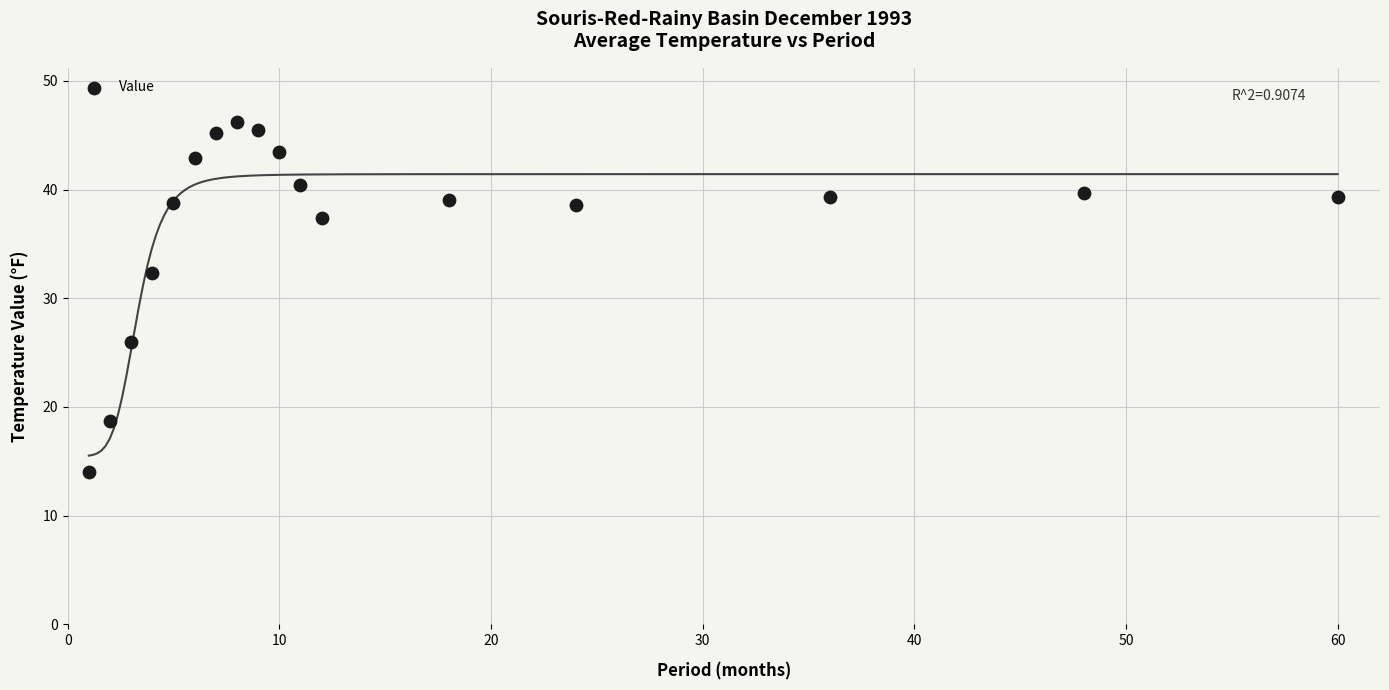

What is the range of Y values (max minus min)?

32.2